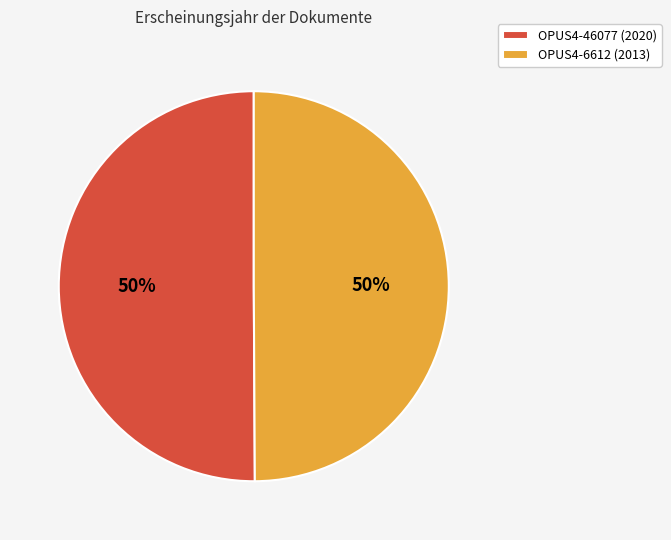

To the nearest percent, what percentage of the pie is OPUS4-6612?

50%